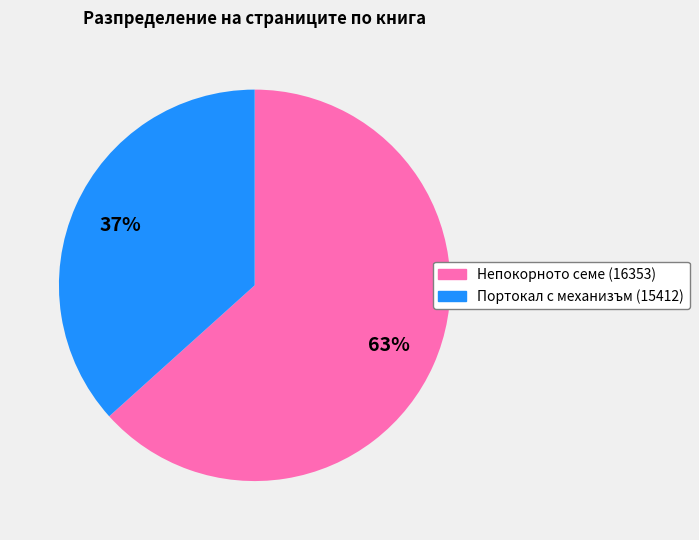

Which category has the smallest portion of the pie?

Портокал с механизъм (15412)